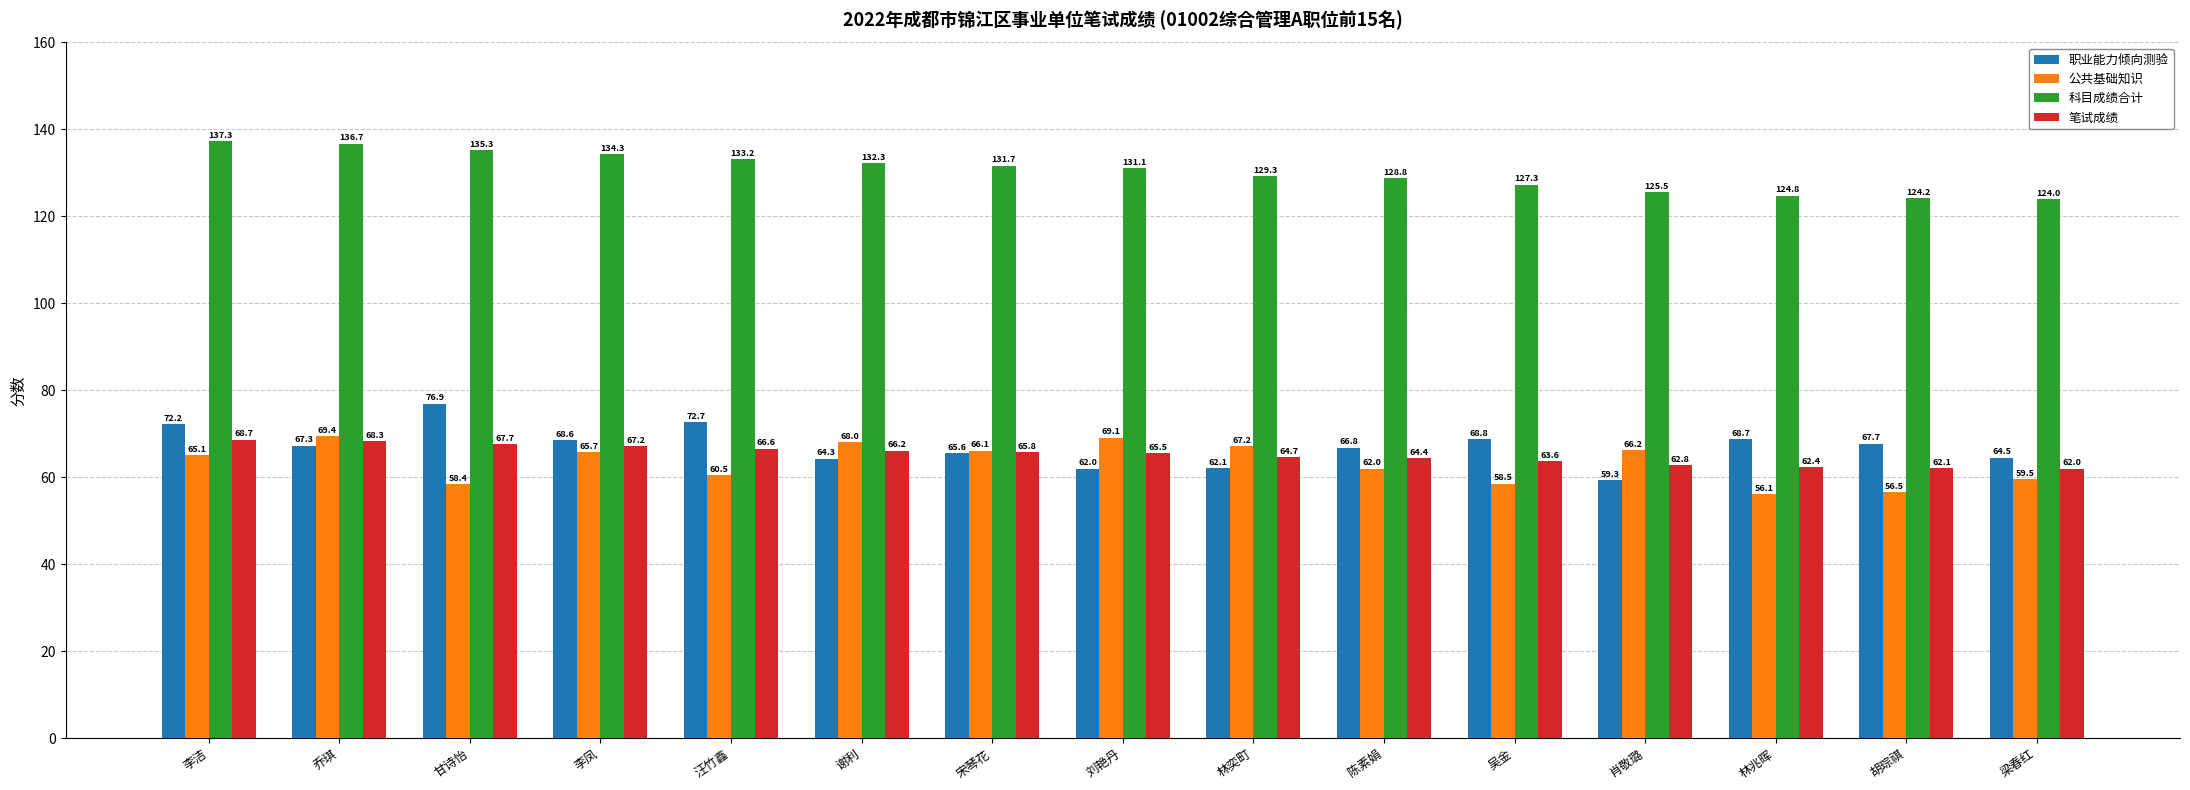

At which label does 公共基础知识 reach its minimum?

林兆晖